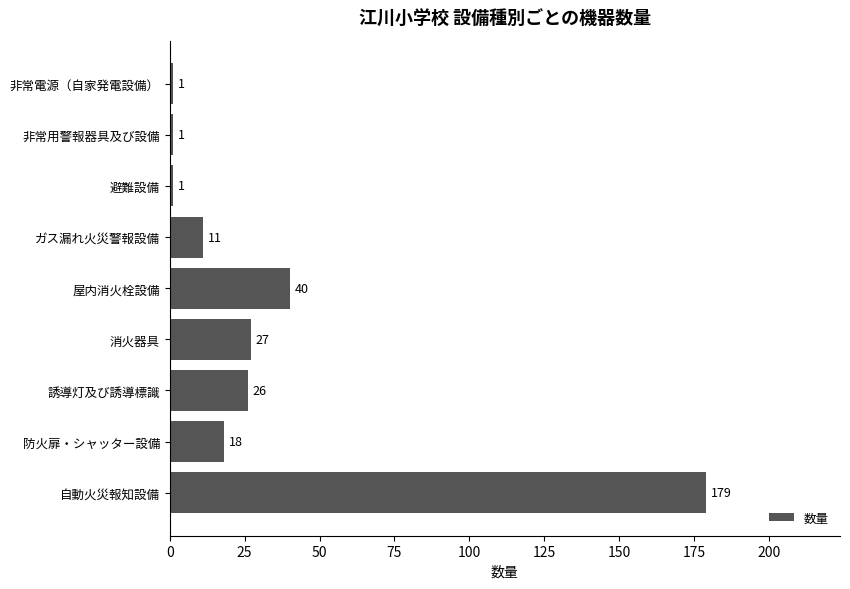

What is the smallest value displayed?

1